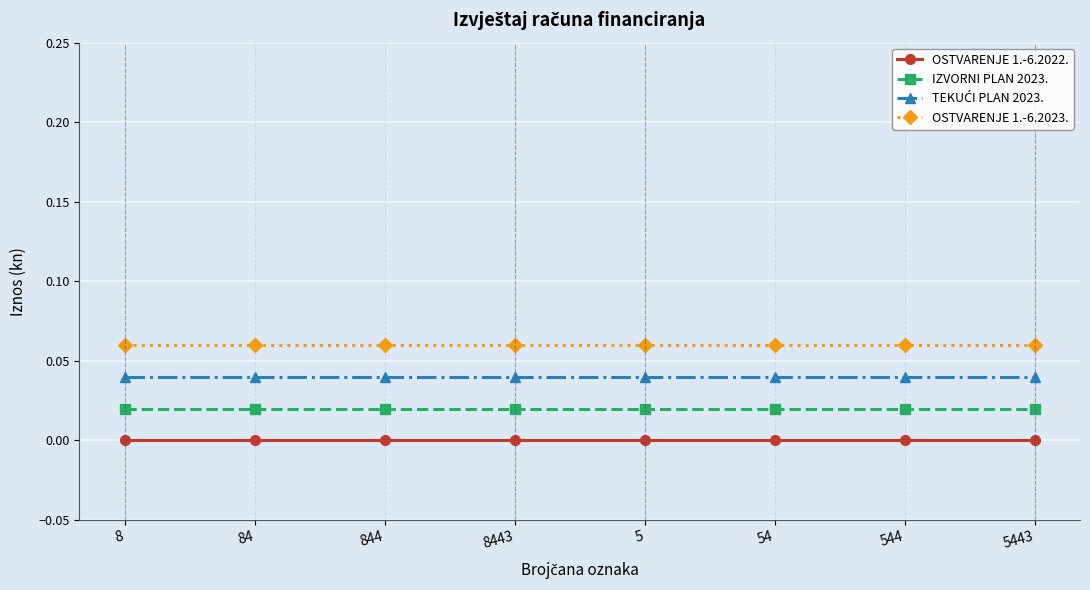

Is the value of OSTVARENJE 1.-6.2022. at 844 greater than the value of IZVORNI PLAN 2023. at 5443?

No